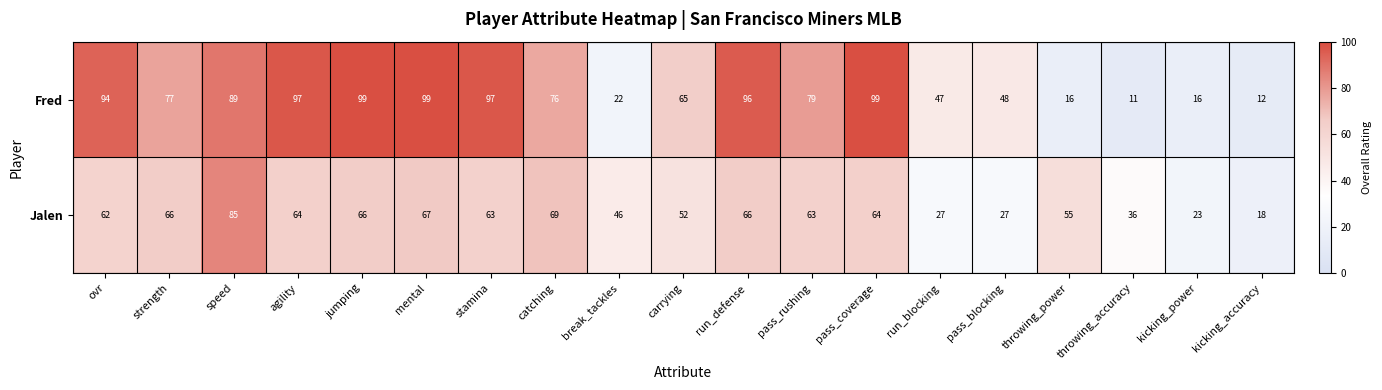

The value of Fred at pass_coverage is 59. True or false?

False